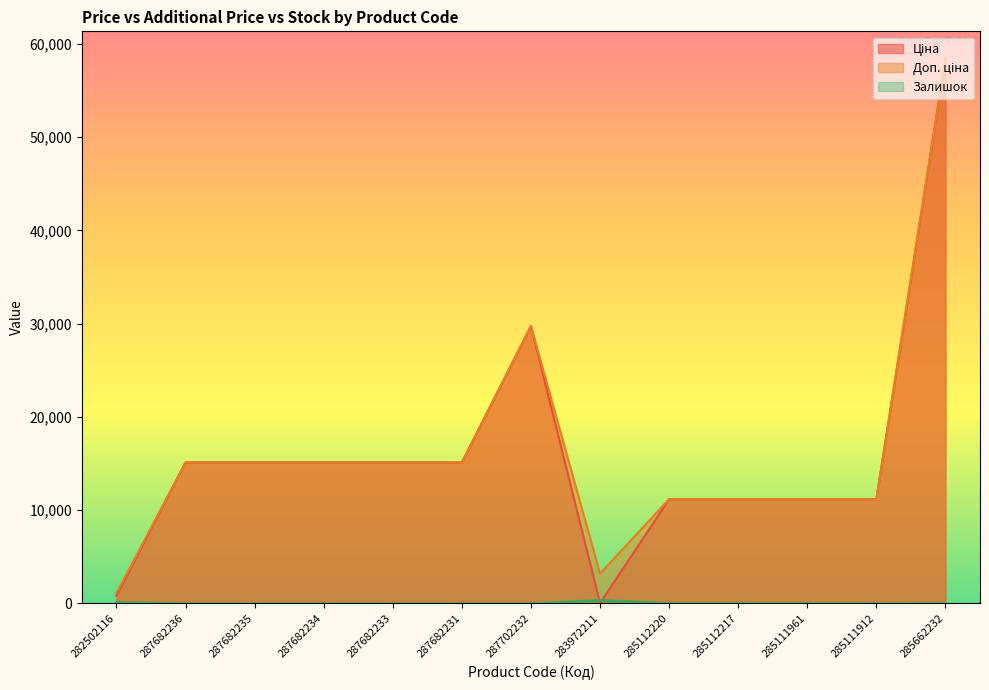

What is the difference between the second highest and second lowest values in the Доп. ціна series?

26542.2